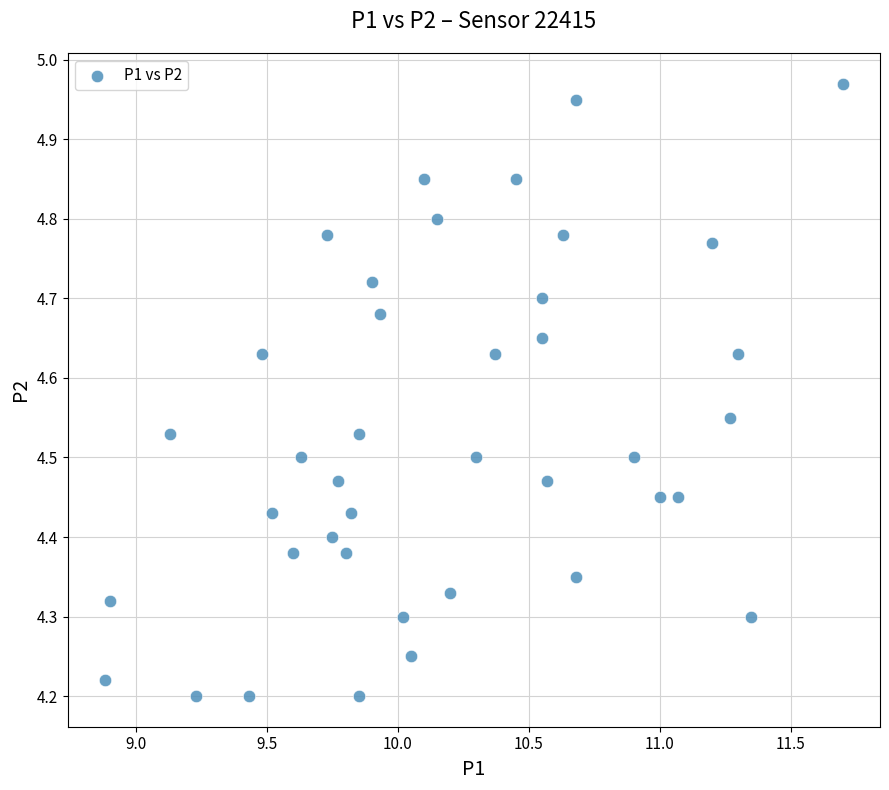

What is the range of X values (max minus min)?

2.8